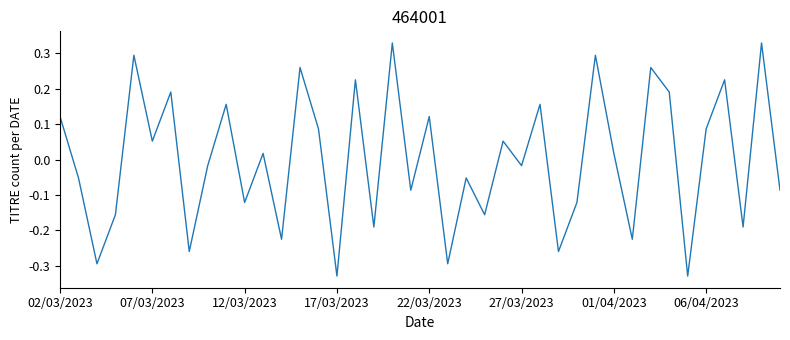

What is the difference between the maximum and minimum values?

0.7